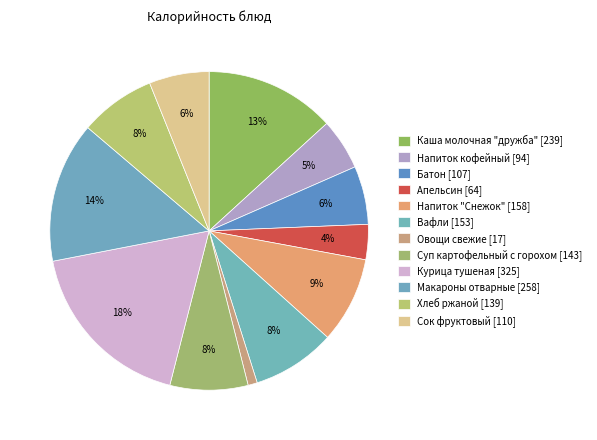

What is the ratio of the value at Напиток "Снежок" to the value at Макароны отварные?

0.6